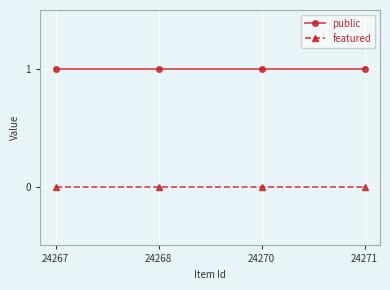

How many lines are shown in the chart?

2